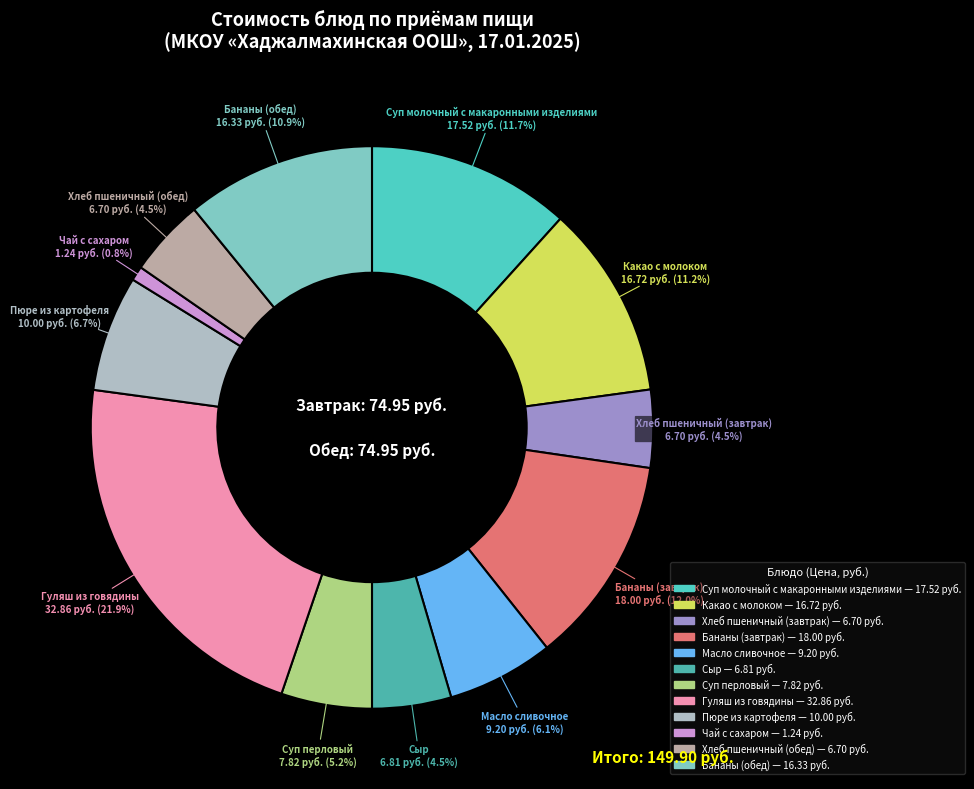

Is the sum of Суп перловый and Масло сливочное greater than half?

No